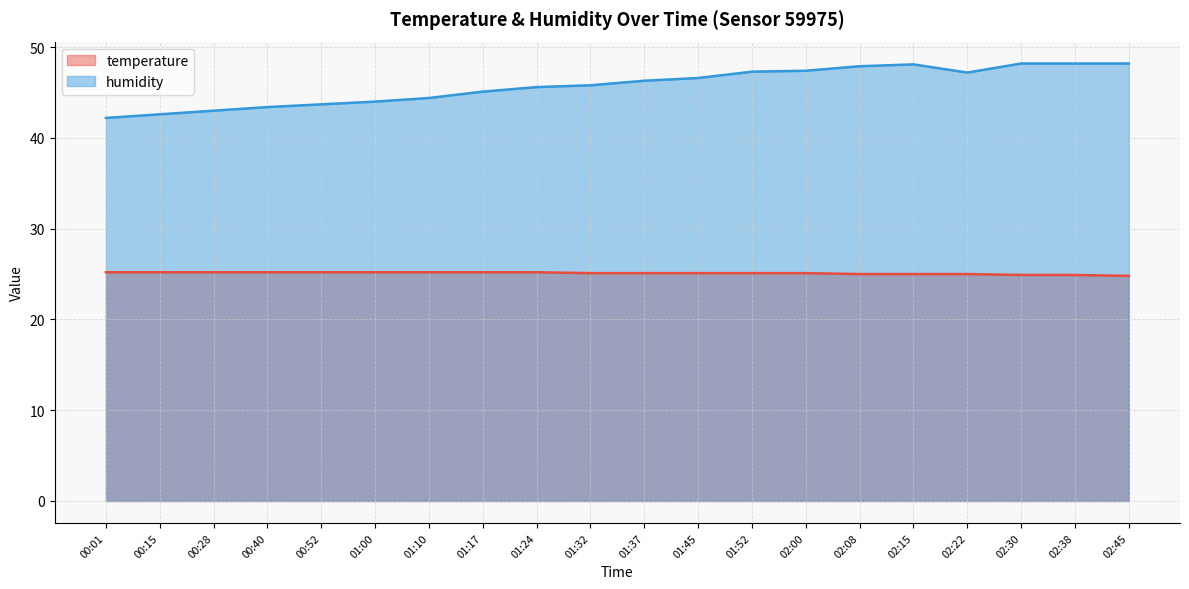

Which series has the largest range (max minus min)?

humidity